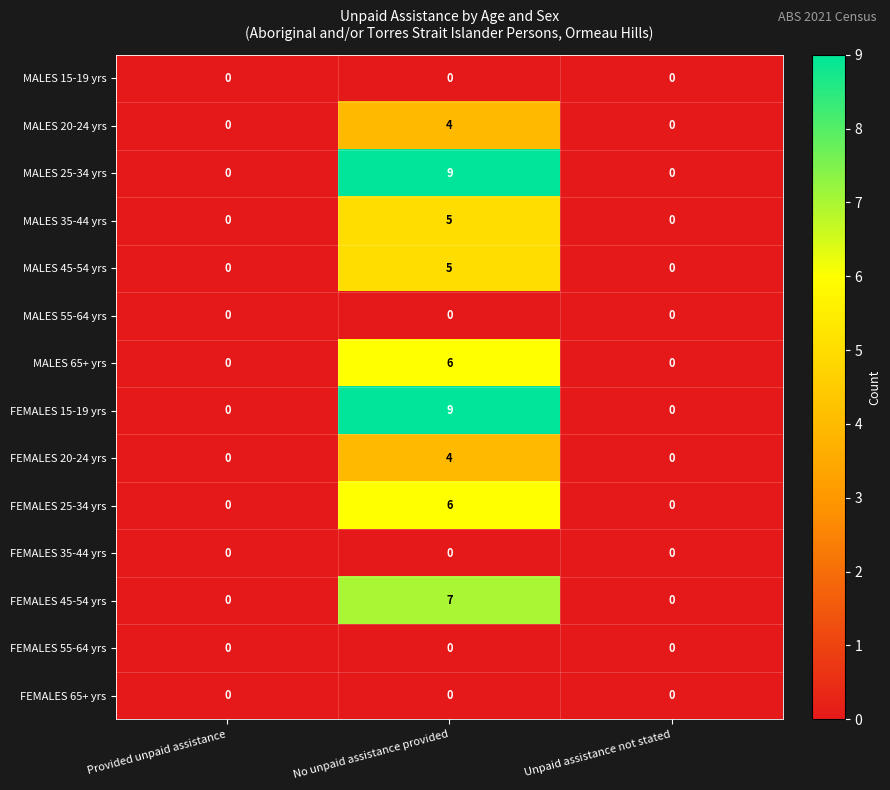

What is the difference between the highest and lowest values at No unpaid assistance provided?

9